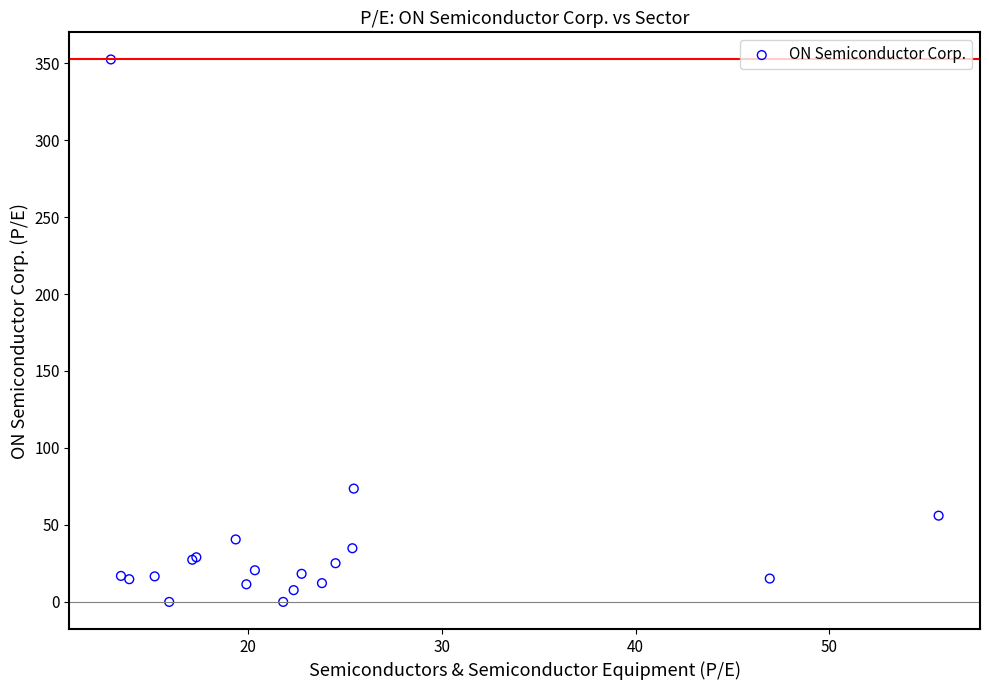

What Y value in the scatter plot is closest to 176?

73.6